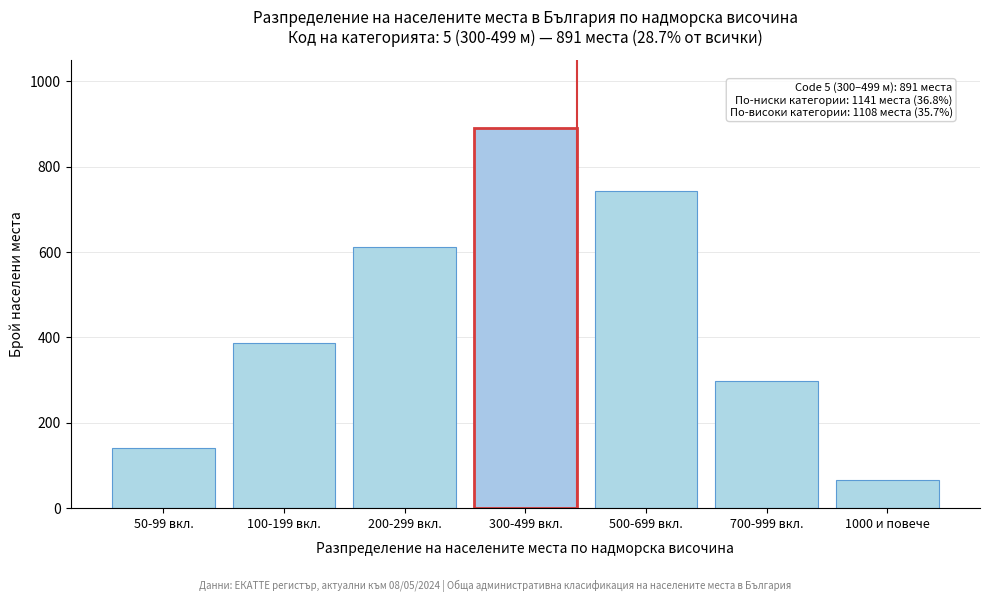

Reading left to right, transcribe all the data shown in this chart.

50-99 вкл.=142	100-199 вкл.=387	200-299 вкл.=612	300-499 вкл.=891	500-699 вкл.=743	700-999 вкл.=298	1000 и повече=67